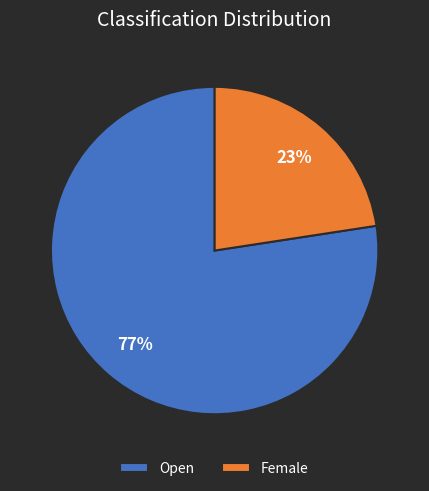

Is it true that Female is 23% of the pie?

True